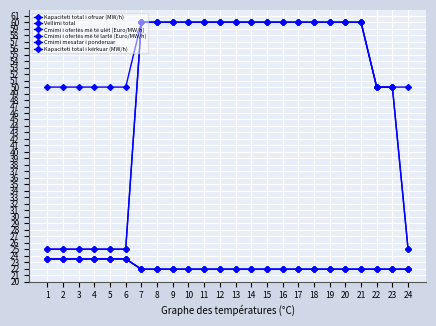

Reading left to right, list all the values displayed in this chart.

Kapaciteti total i ofruar (MW/h): 1=25.0	2=25.0	3=25.0	4=25.0	5=25.0	6=25.0	7=60.0	8=60.0	9=60.0	10=60.0	11=60.0	12=60.0	13=60.0	14=60.0	15=60.0	16=60.0	17=60.0	18=60.0	19=60.0	20=60.0	21=60.0	22=50.0	23=50.0	24=25.0
Vellimi total: 1=25.0	2=25.0	3=25.0	4=25.0	5=25.0	6=25.0	7=60.0	8=60.0	9=60.0	10=60.0	11=60.0	12=60.0	13=60.0	14=60.0	15=60.0	16=60.0	17=60.0	18=60.0	19=60.0	20=60.0	21=60.0	22=50.0	23=50.0	24=25.0
Cmimi i ofertës më të ulët (Euro/MW/h): 1=23.5	2=23.5	3=23.5	4=23.5	5=23.5	6=23.5	7=21.9	8=21.9	9=21.9	10=21.9	11=21.9	12=21.9	13=21.9	14=21.9	15=21.9	16=21.9	17=21.9	18=21.9	19=21.9	20=21.9	21=21.9	22=21.9	23=21.9	24=21.9
Cmimi i ofertës më të lartë (Euro/MW/h): 1=23.5	2=23.5	3=23.5	4=23.5	5=23.5	6=23.5	7=21.9	8=21.9	9=21.9	10=21.9	11=21.9	12=21.9	13=21.9	14=21.9	15=21.9	16=21.9	17=21.9	18=21.9	19=21.9	20=21.9	21=21.9	22=21.9	23=21.9	24=21.9
Cmimi mesatar i ponderuar: 1=23.5	2=23.5	3=23.5	4=23.5	5=23.5	6=23.5	7=21.9	8=21.9	9=21.9	10=21.9	11=21.9	12=21.9	13=21.9	14=21.9	15=21.9	16=21.9	17=21.9	18=21.9	19=21.9	20=21.9	21=21.9	22=21.9	23=21.9	24=21.9
Kapaciteti total i kërkuar (MW/h): 1=50.0	2=50.0	3=50.0	4=50.0	5=50.0	6=50.0	7=60.0	8=60.0	9=60.0	10=60.0	11=60.0	12=60.0	13=60.0	14=60.0	15=60.0	16=60.0	17=60.0	18=60.0	19=60.0	20=60.0	21=60.0	22=50.0	23=50.0	24=50.0